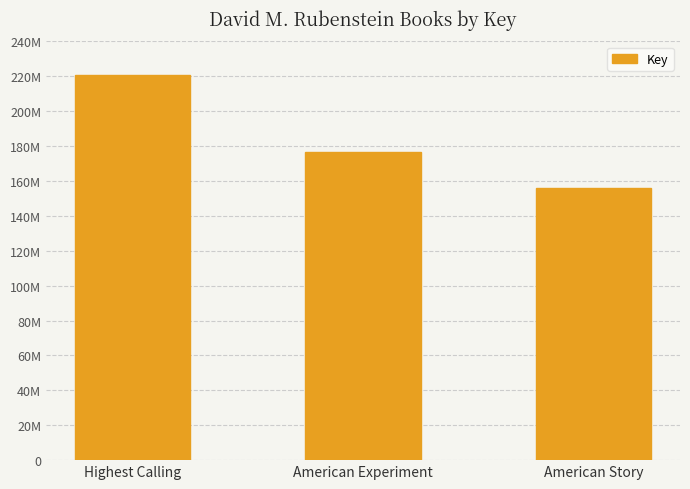

What position from the right is Highest Calling?

3